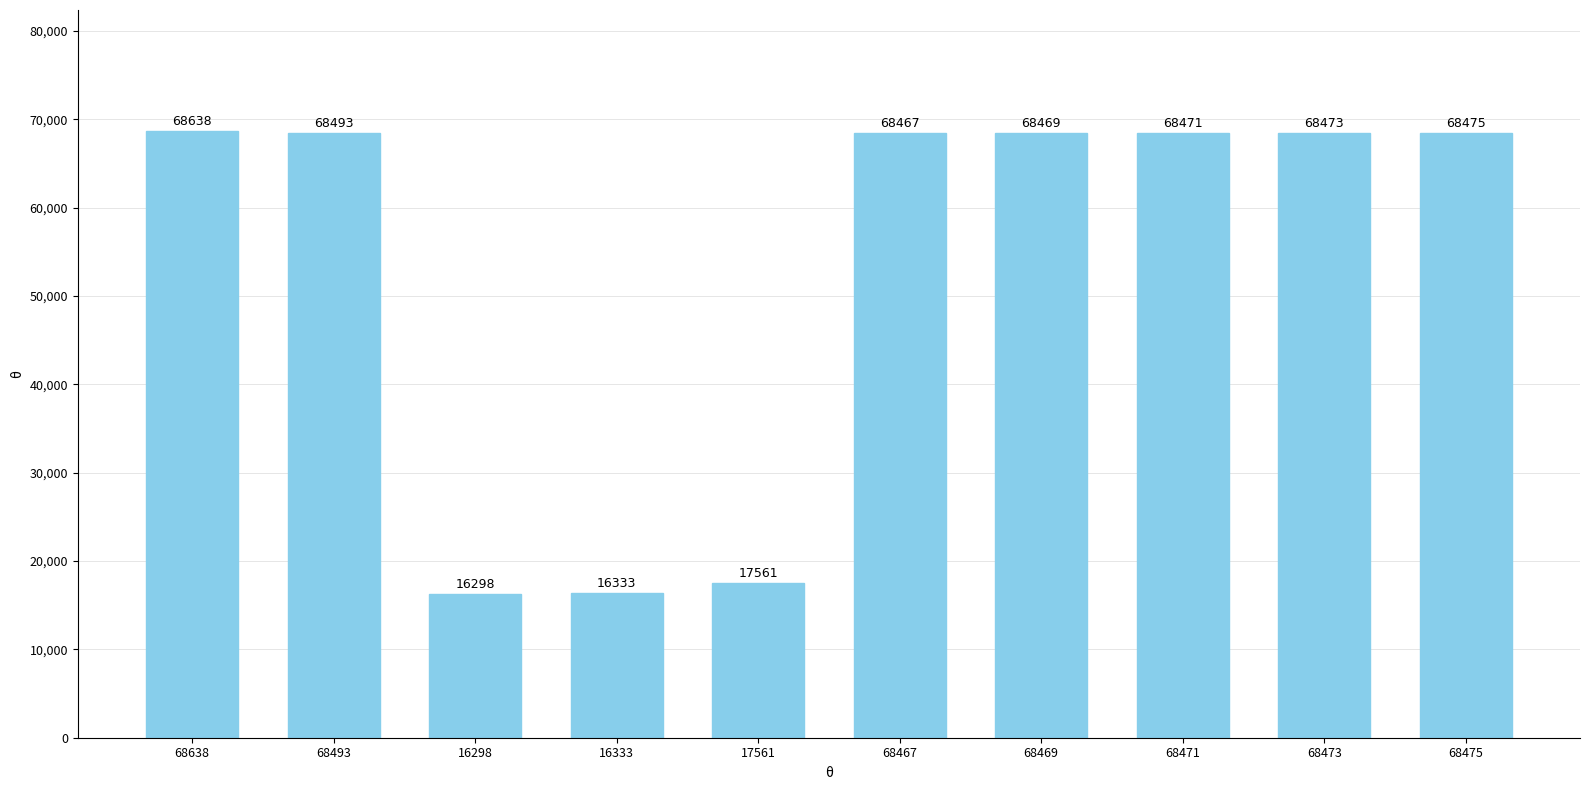

What is the difference between the second highest and minimum values?

52195